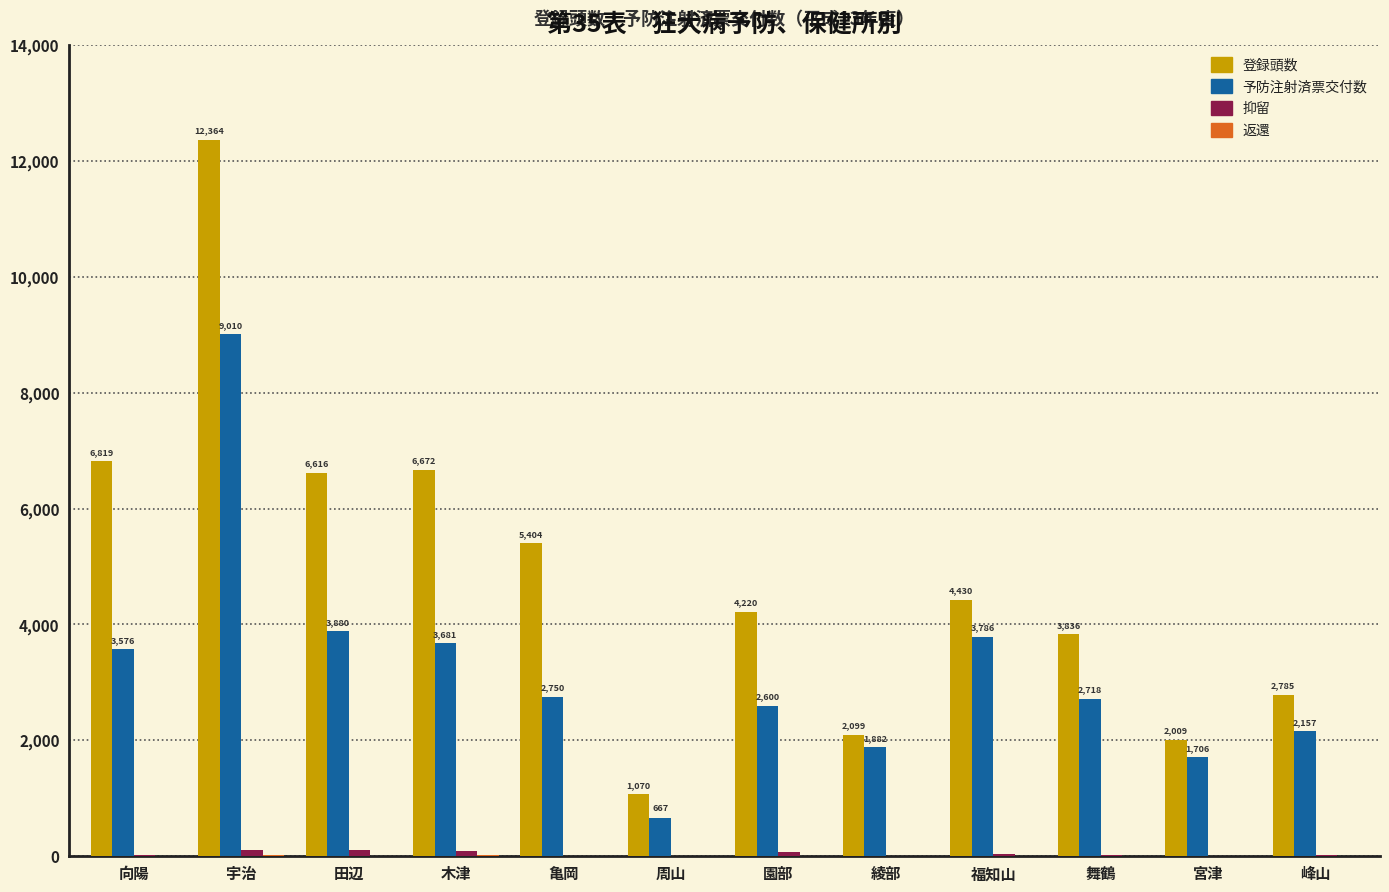

At which category is the sum across all series the highest?

宇治